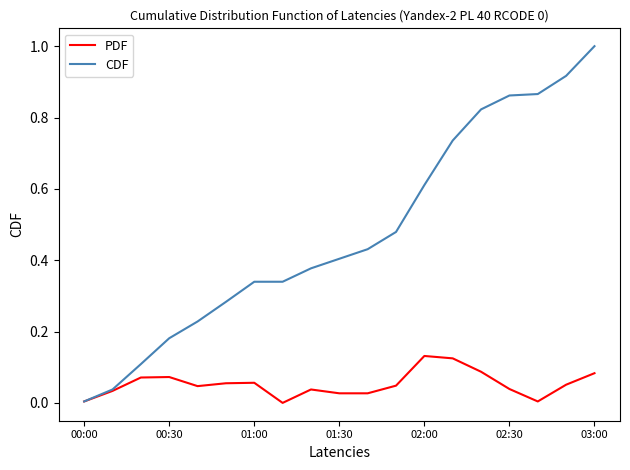

Rank the series by their maximum value, from lowest to highest.

PDF, CDF